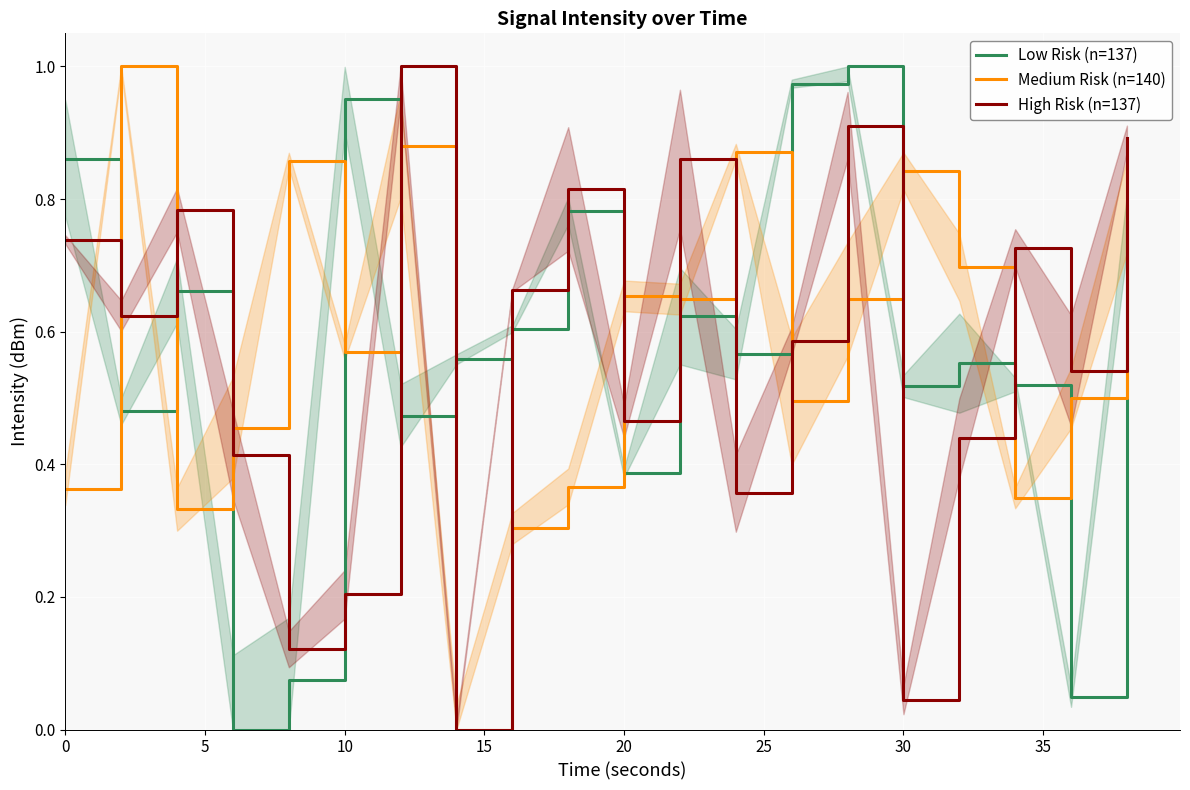

What is the total value across all series at 0?

2.0